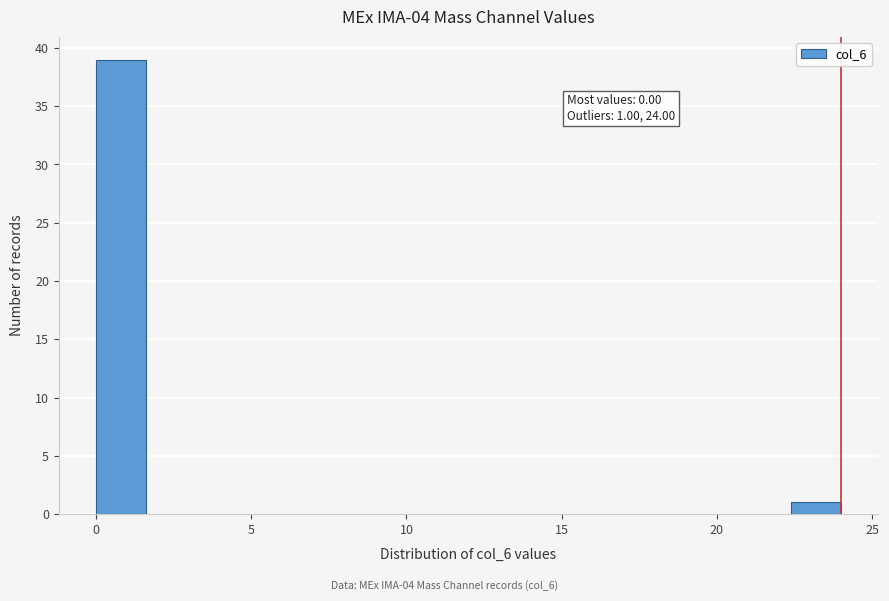

Read against the x-axis, roughly where is the centre of the tallest bar?

1.0